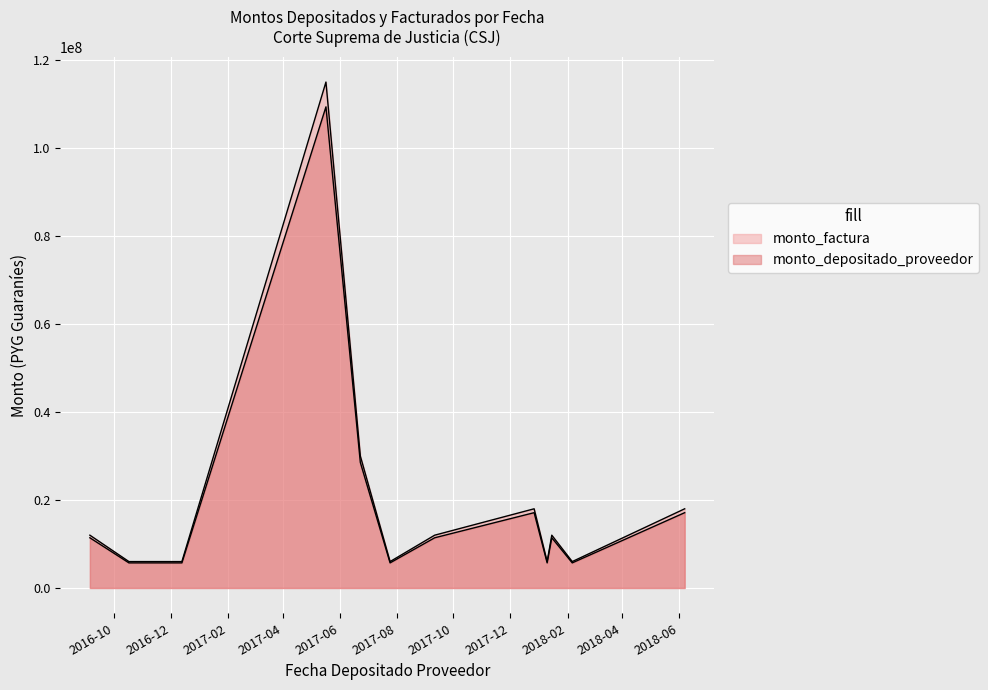

How many lines are shown in the chart?

2